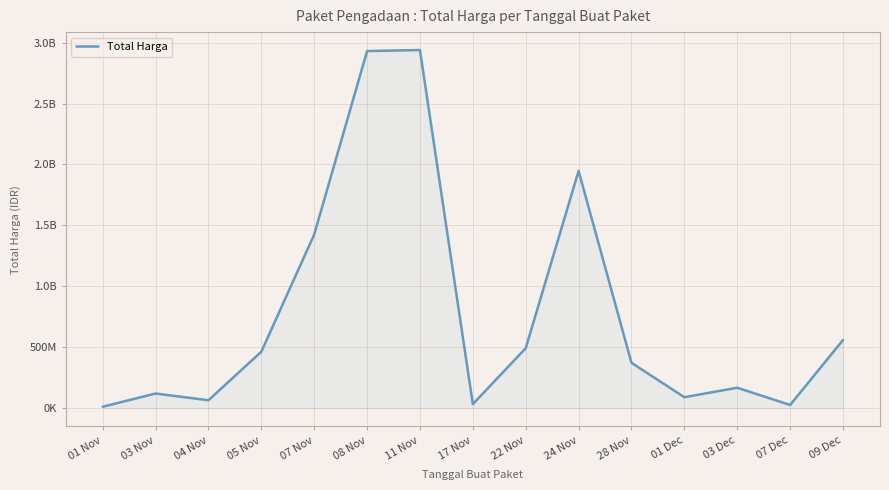

Does the chart display data point markers on the line(s)?

No